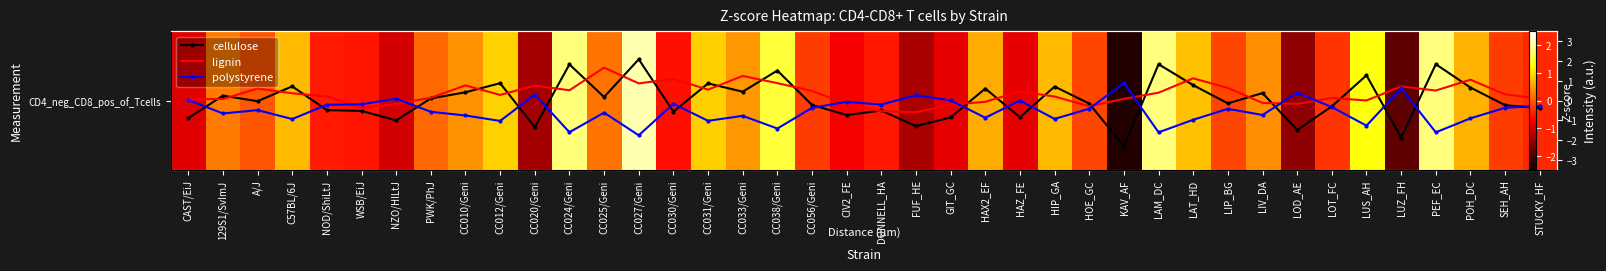

What is the sum of the lignin values at HAZ_FE and LUS_AH?

0.5